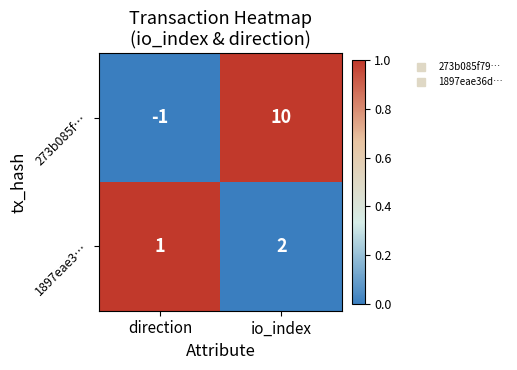

What is the spread (max minus min) of values at io_index?

8